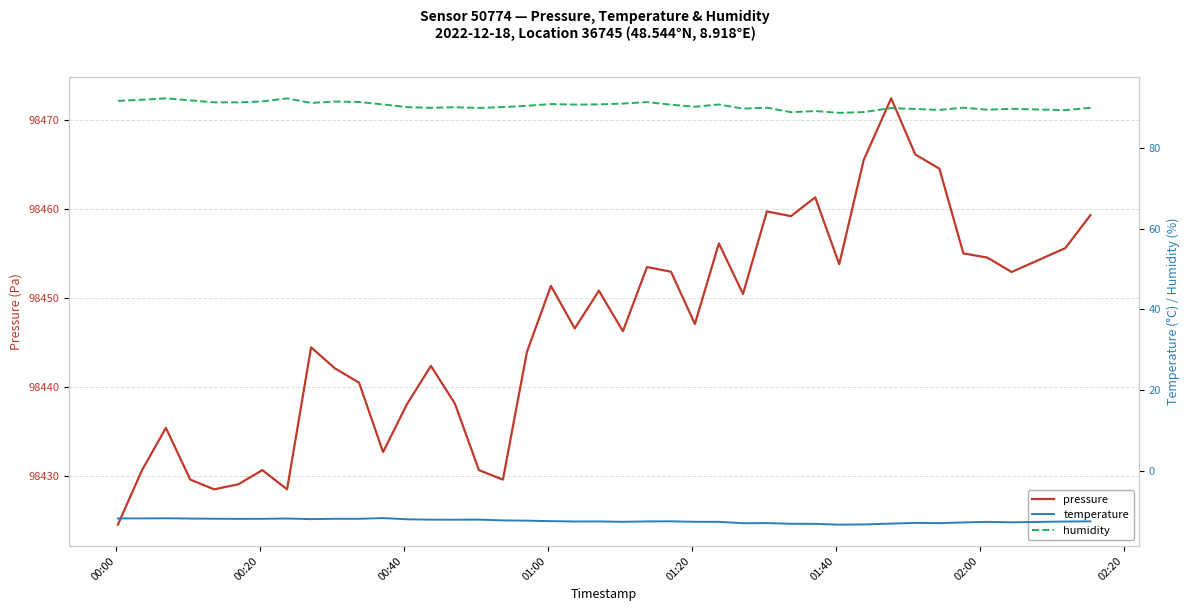

True or false: pressure and temperature cross at least once.

False